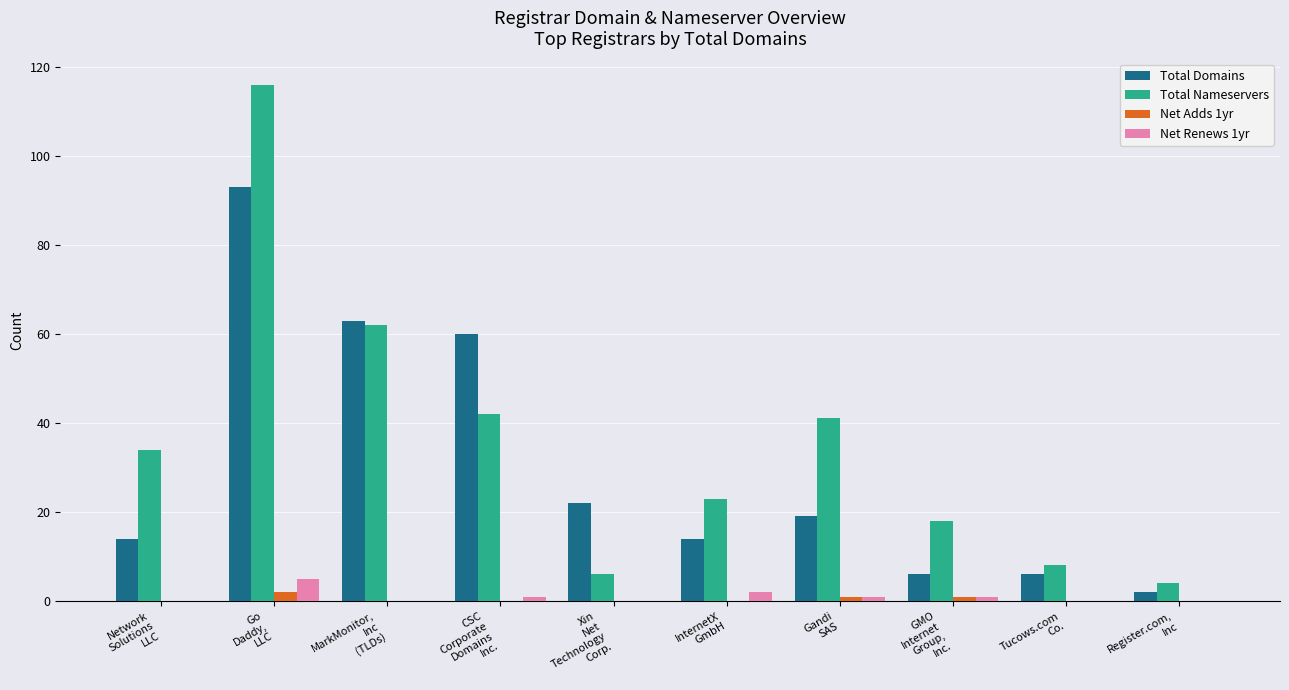

Between InternetX
GmbH and Register.com,
Inc, which series saw the biggest shift?

Total Nameservers